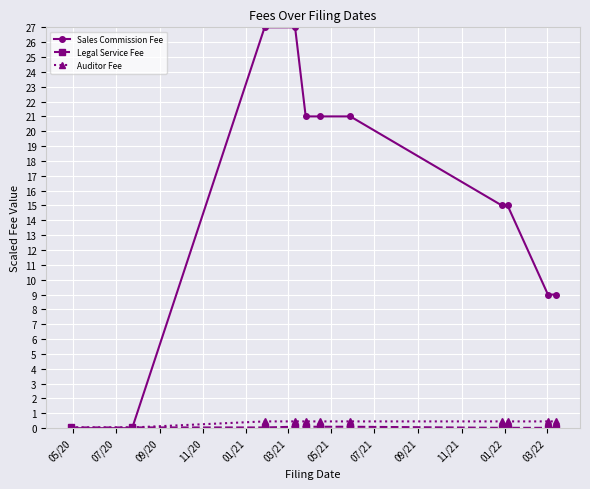

What is the highest value of the Sales Commission Fee series?

27.0